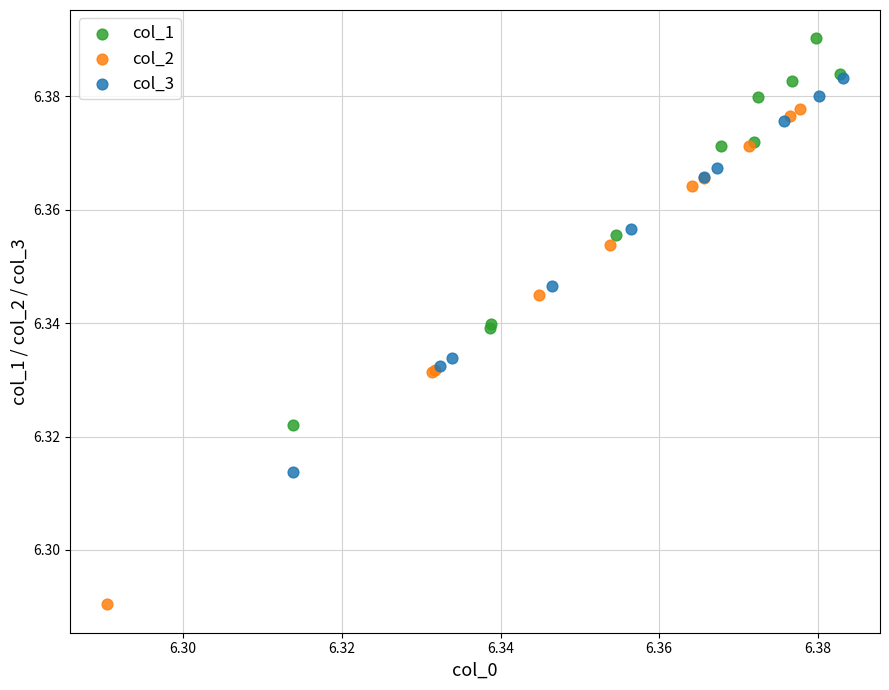

Which series contains the highest Y value?

col_1